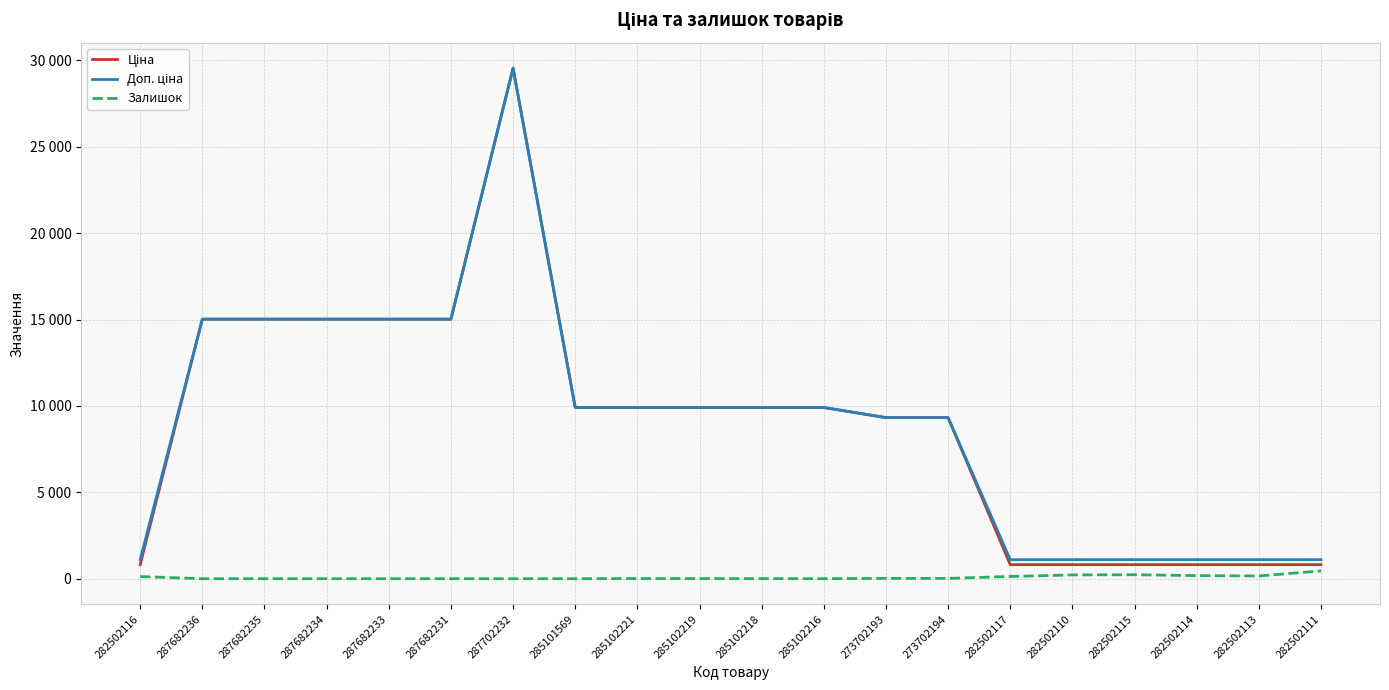

Is it true that Залишок equals 0.0 at 287682234?

True